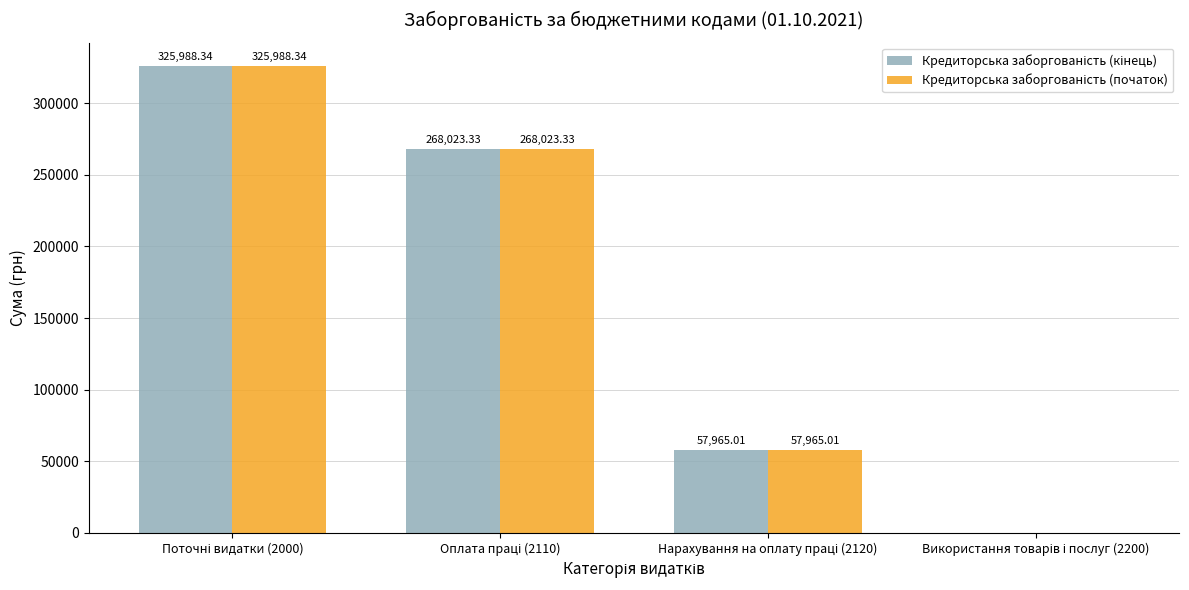

What is the approximate value of Кредиторська заборгованість (кінець) at Поточні видатки (2000)?

325988.3